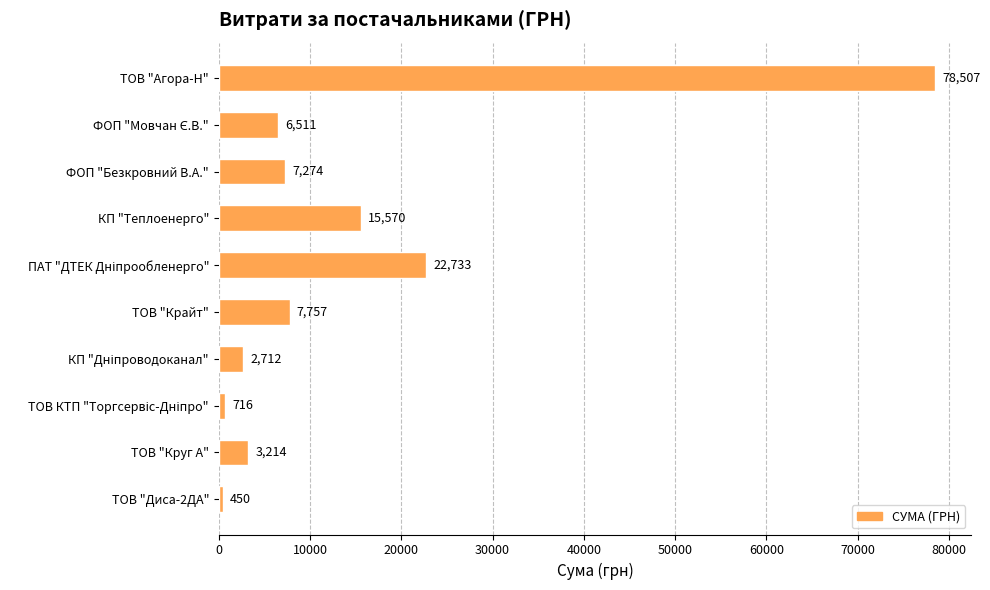

What is the value of the 8th bar from the top?

715.5